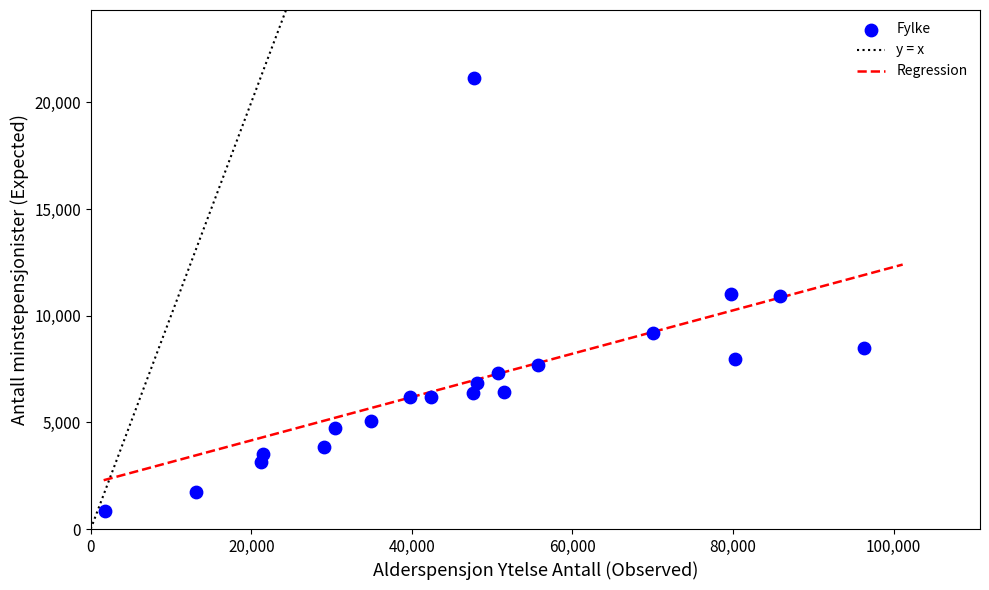

What is the range of X values (max minus min)?

94524